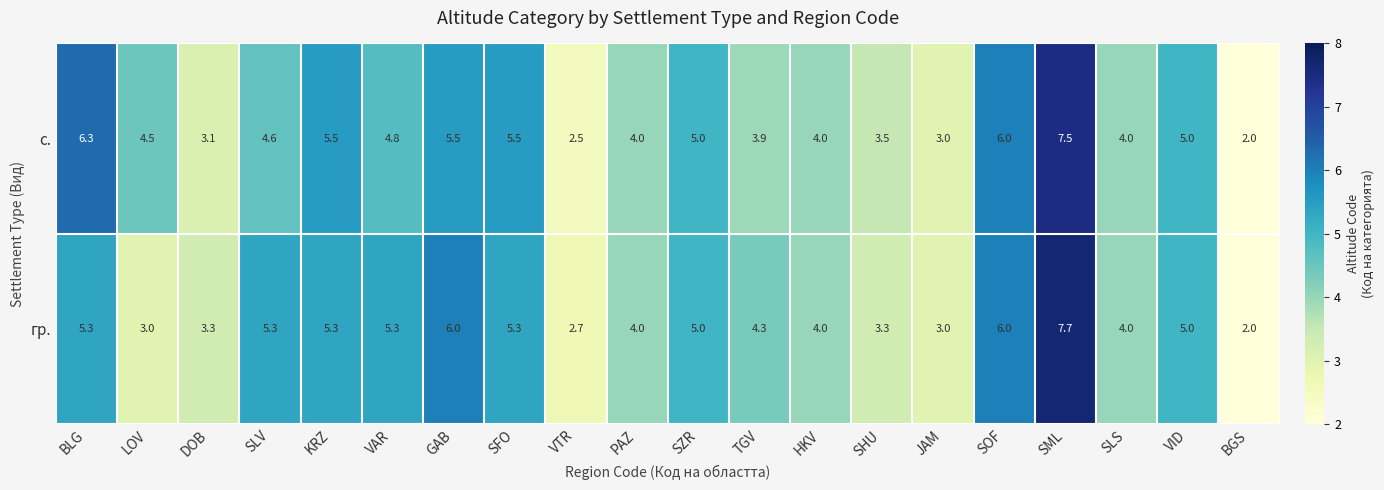

What is the greatest value displayed?

7.7